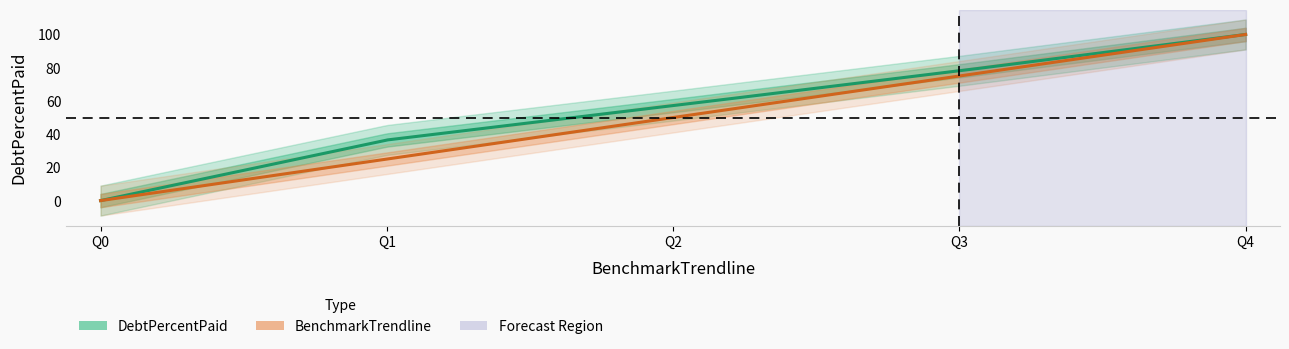

How many values in the BenchmarkTrendline series exceed 50?

2